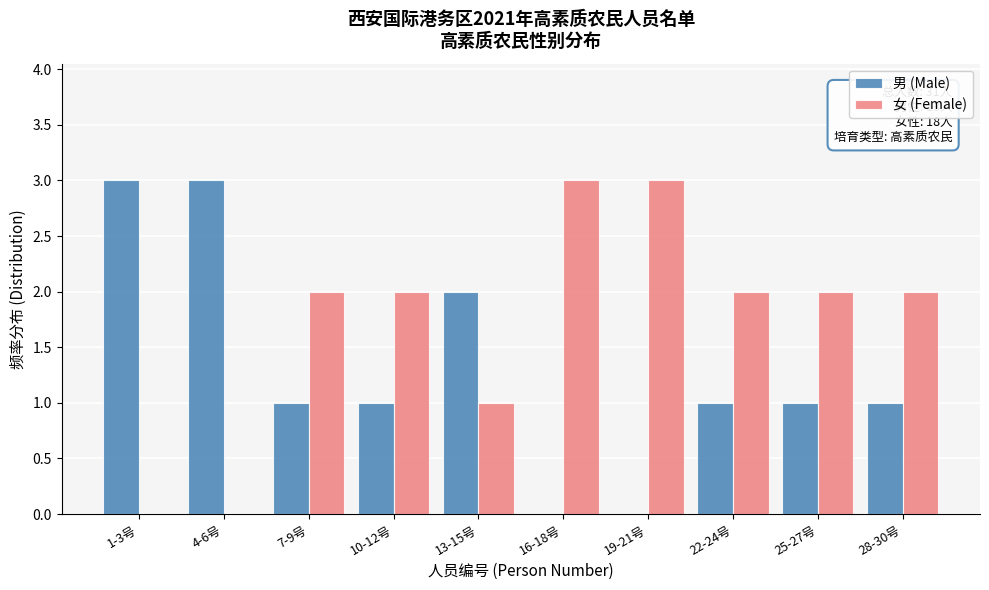

Reading left to right, list all the values displayed in this chart.

男 (Male): 1-3号=3	4-6号=3	7-9号=1	10-12号=1	13-15号=2	16-18号=0	19-21号=0	22-24号=1	25-27号=1	28-30号=1
女 (Female): 1-3号=0	4-6号=0	7-9号=2	10-12号=2	13-15号=1	16-18号=3	19-21号=3	22-24号=2	25-27号=2	28-30号=2